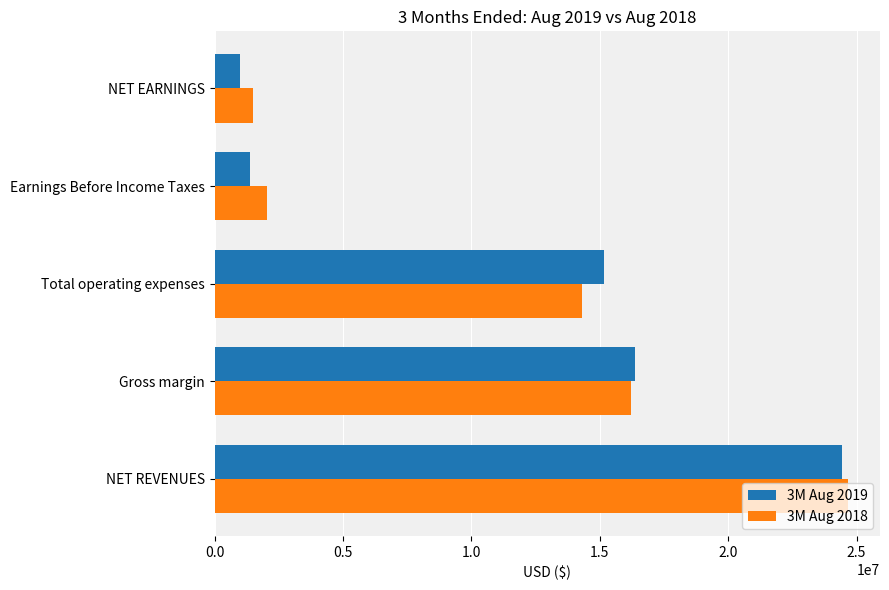

List the series in order of their peak value, lowest first.

3M Aug 2019, 3M Aug 2018